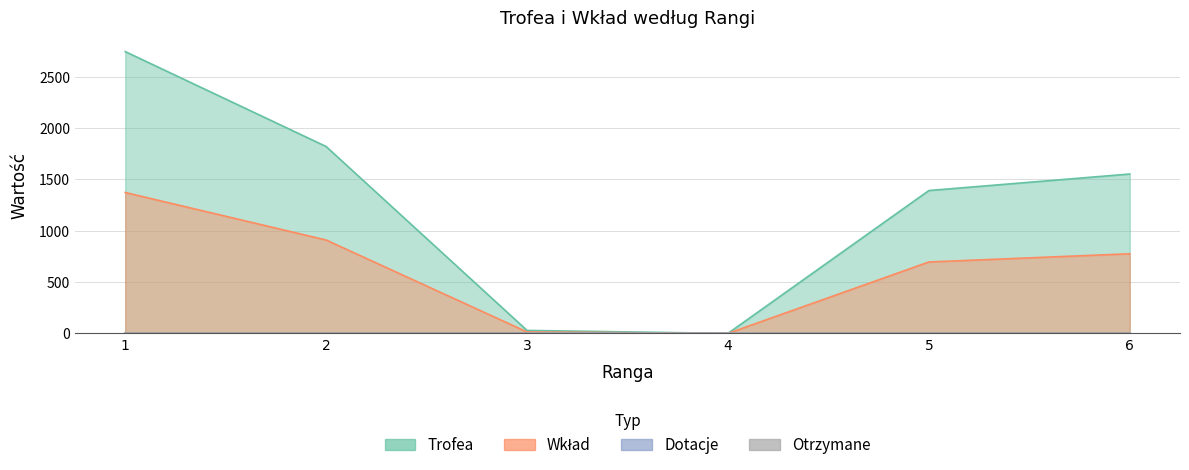

Reading left to right, extract all data points from this chart.

Trofea: 2746	1821	29	0	1392	1553
Wkład: 1373	910	14	0	696	776